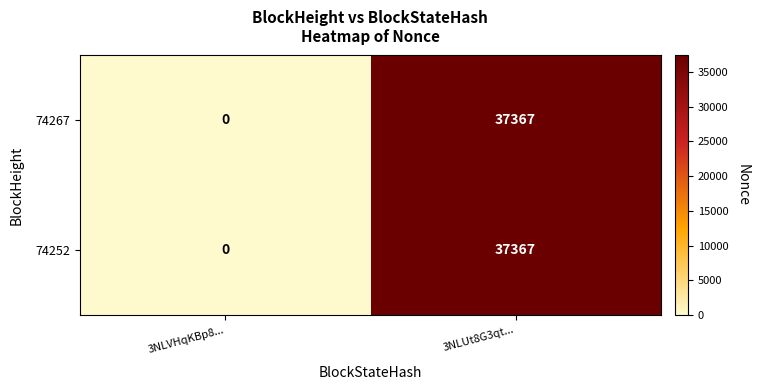

How many series are shown in this chart?

2